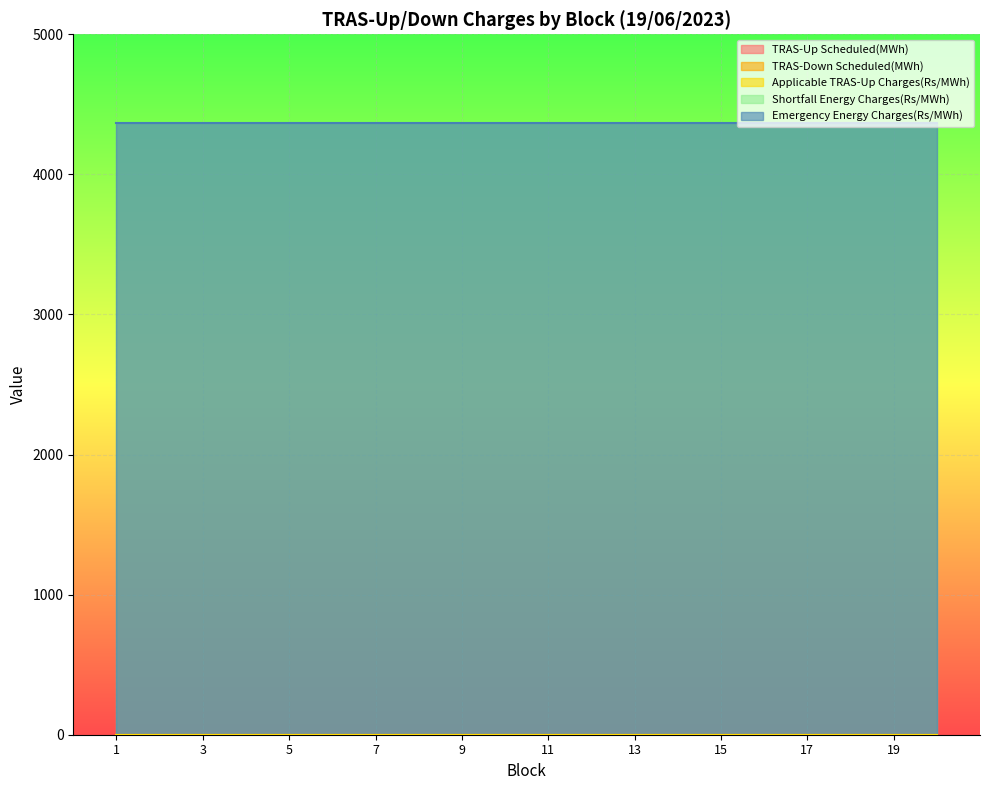

True or false: Emergency Energy Charges(Rs/MWh) has more than 0 points higher than both neighbors.

False